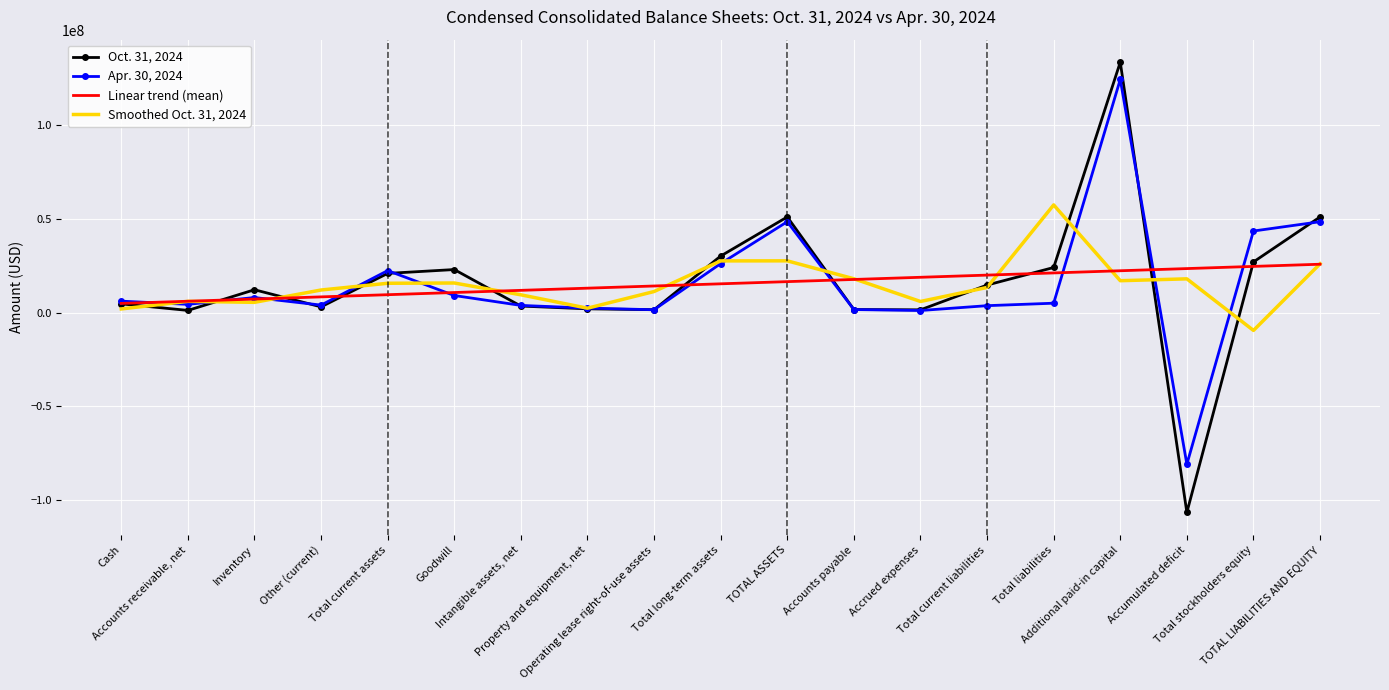

How many values in Smoothed Oct. 31, 2024 are above zero?

18